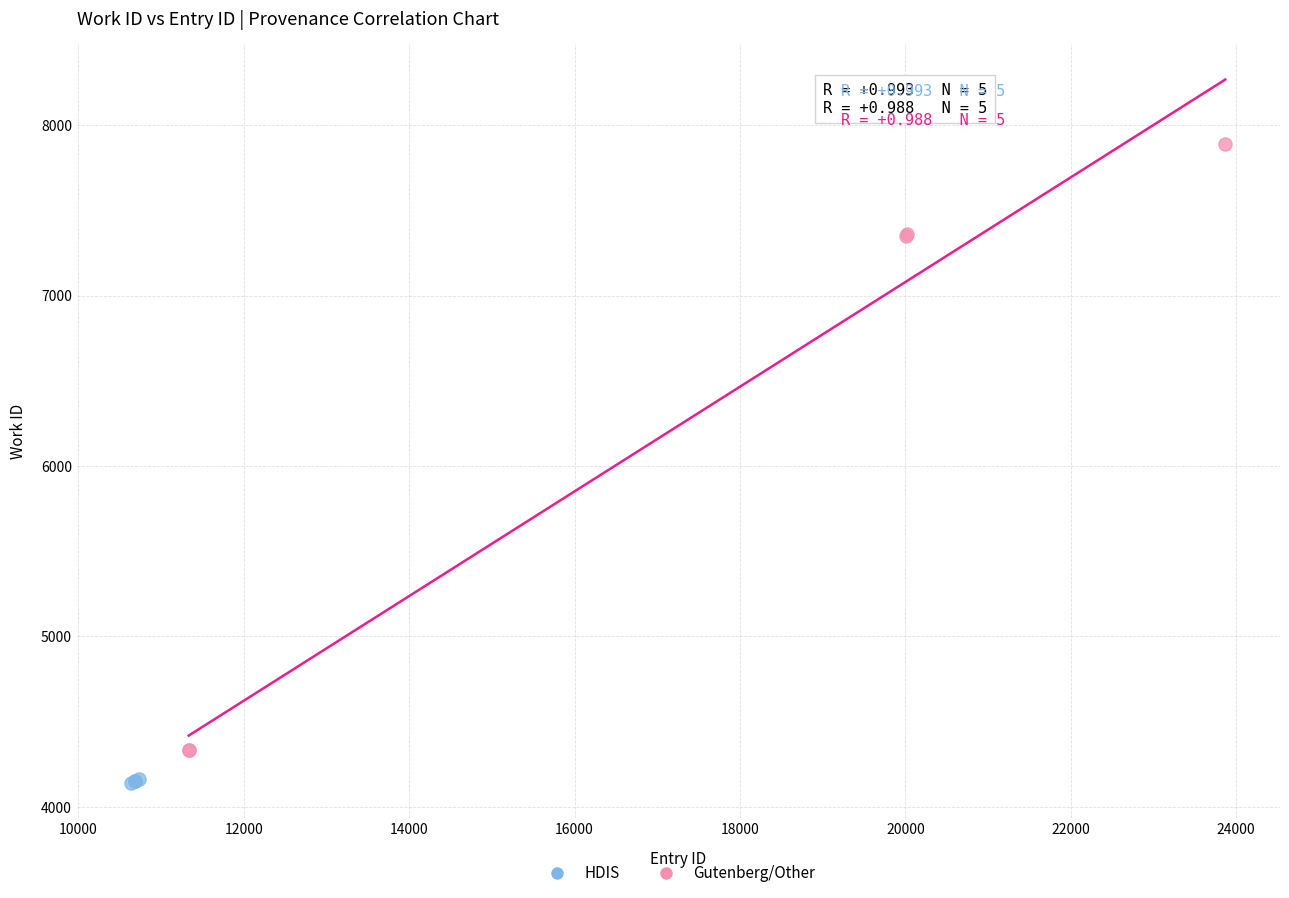

Which series has the widest spread of Y values?

Gutenberg/Other